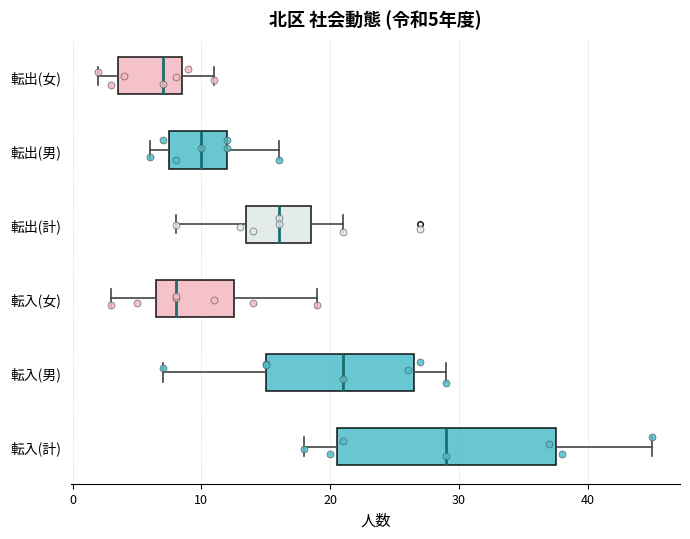

Which box's median line is the furthest to the left?

転出(女)